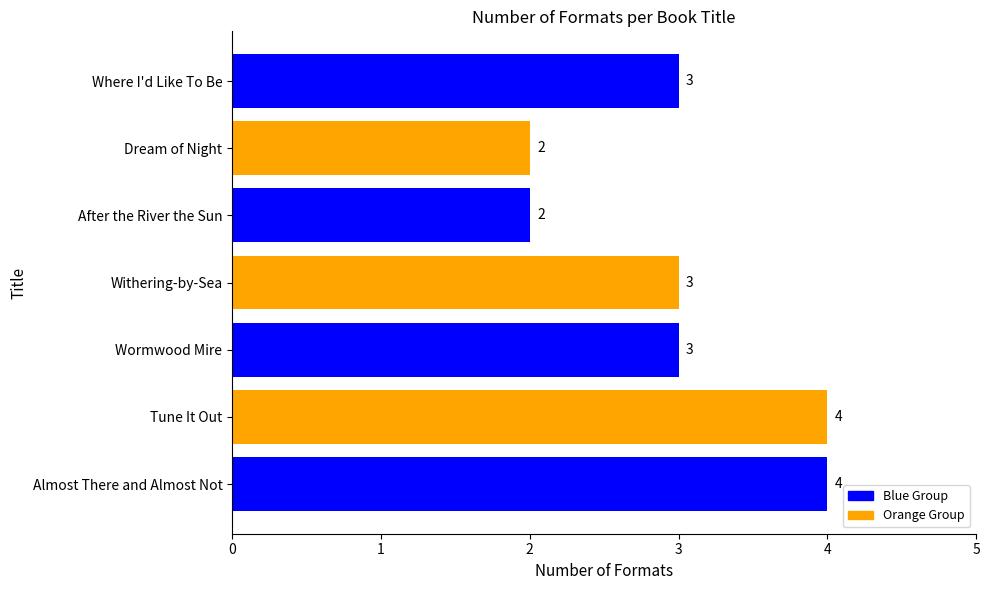

Read the value at After the River the Sun.

2